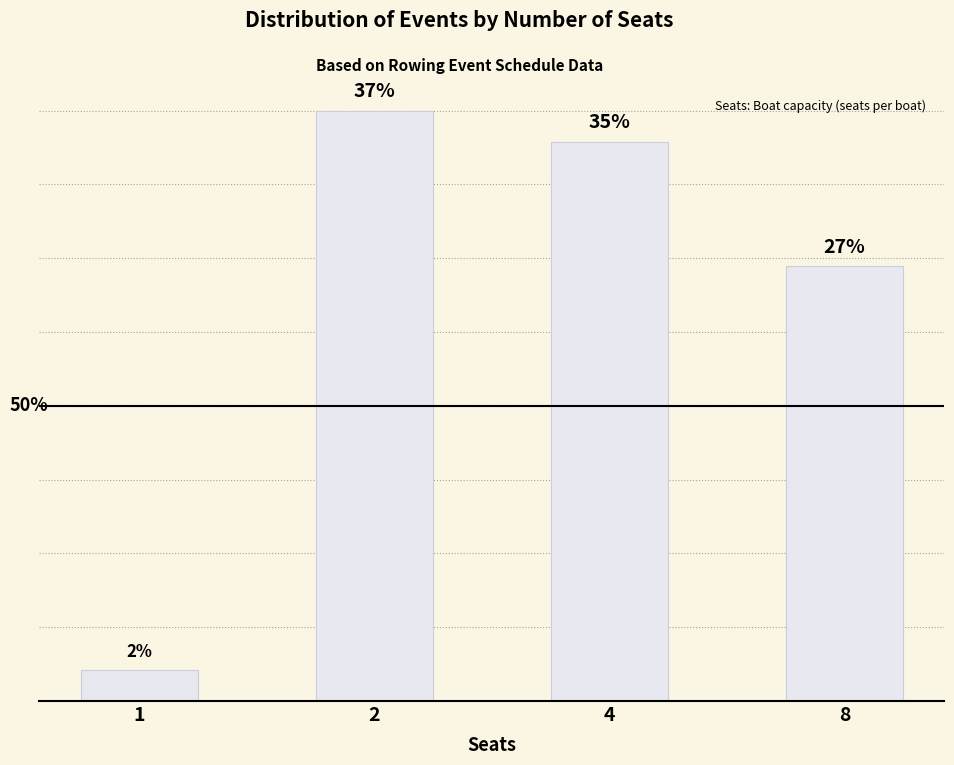

Are the bars horizontal?

No